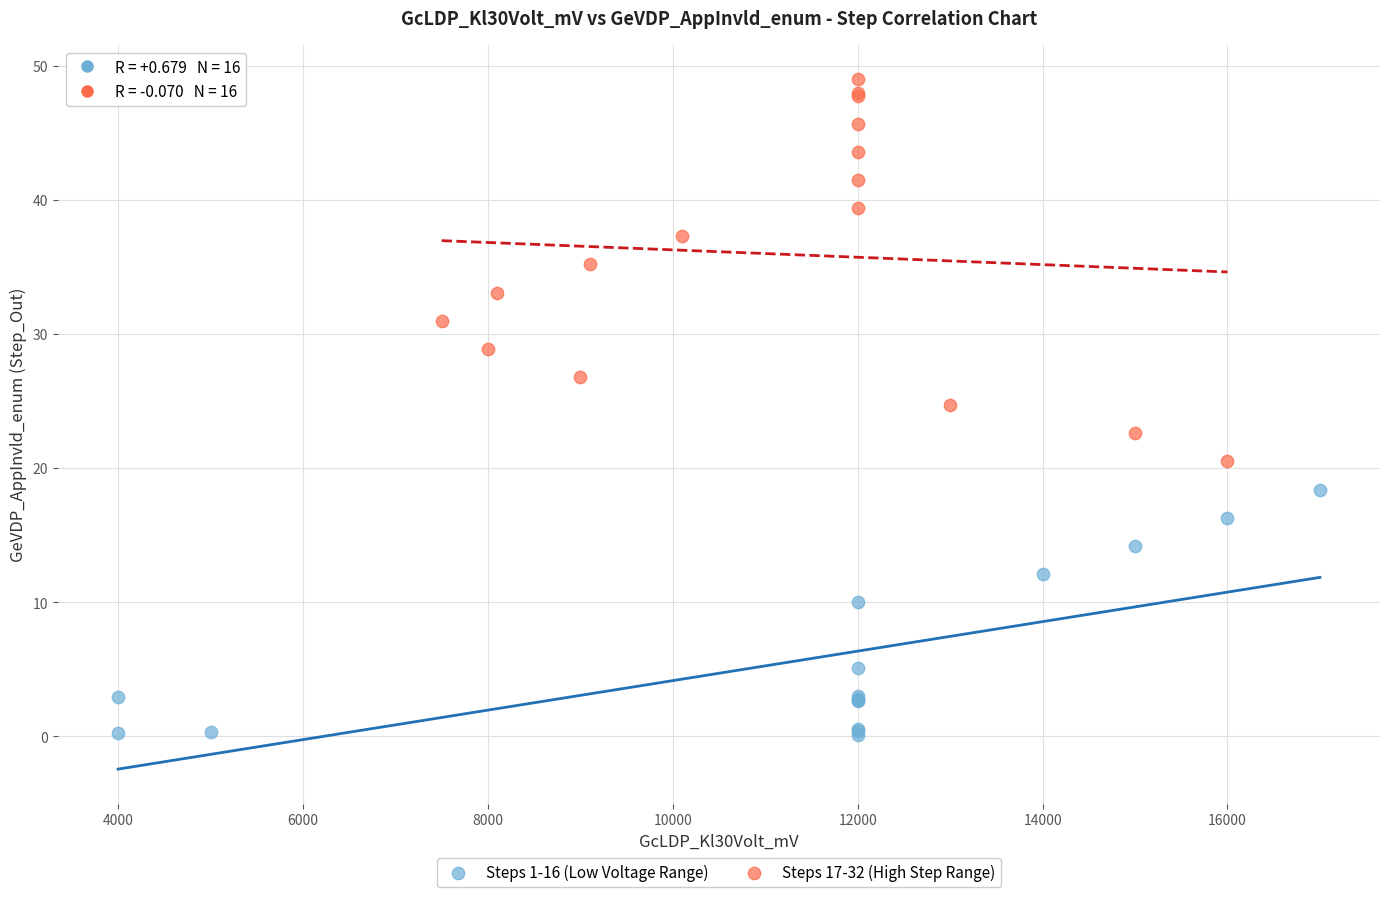

What are all the series names shown in the legend?

Steps 1-16 (Low Voltage Range), Steps 17-32 (High Step Range)